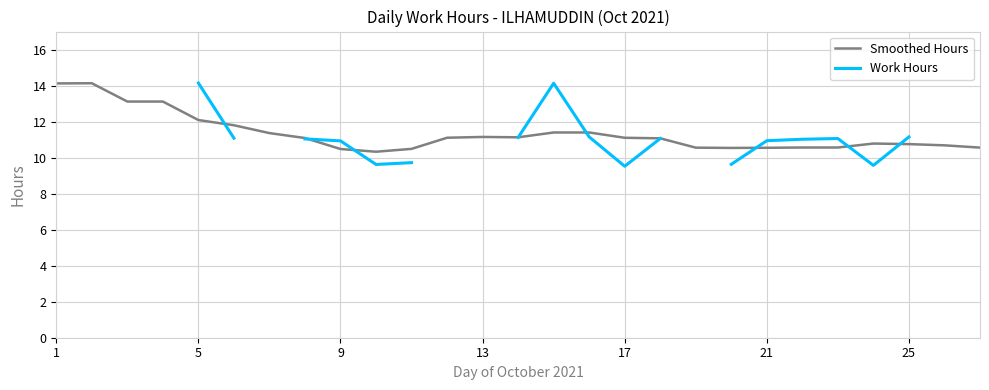

What is the minimum value for Smoothed Hours?

10.3